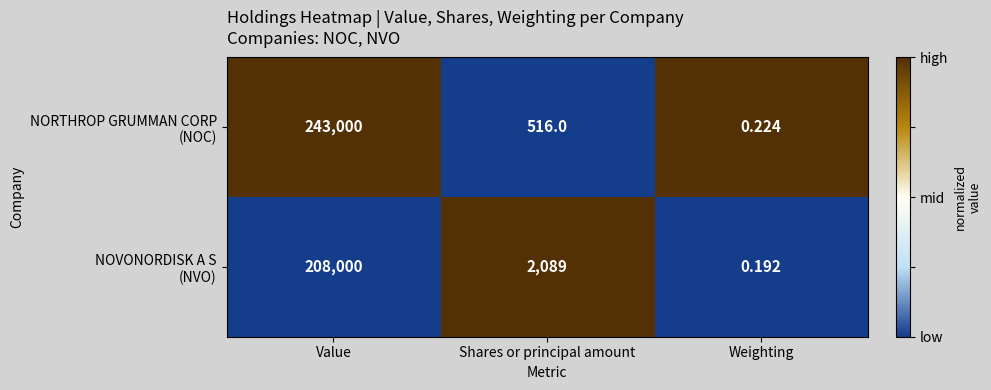

Which label corresponds to the smallest value in the chart?

Weighting